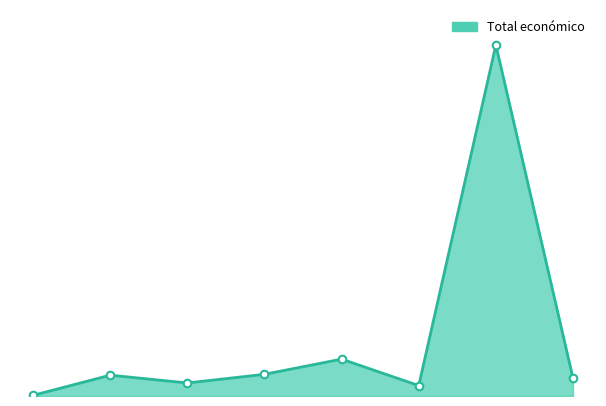

Does the chart have visible grid lines?

No